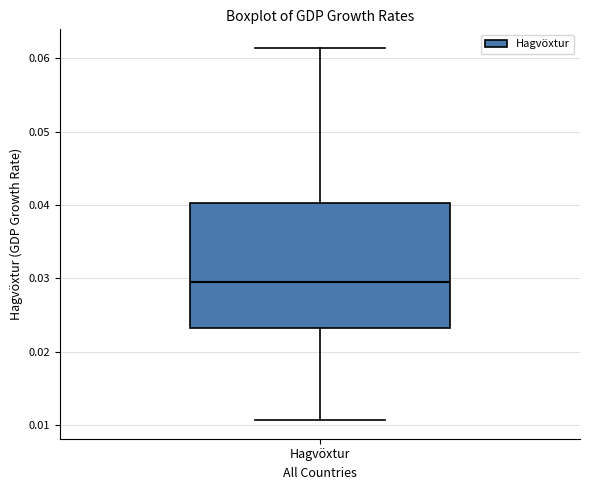

Where does the lower whisker of the box for Hagvöxtur end on the y-axis? The values are not printed on the chart, so give them approximately, as read against the axis.

0.011